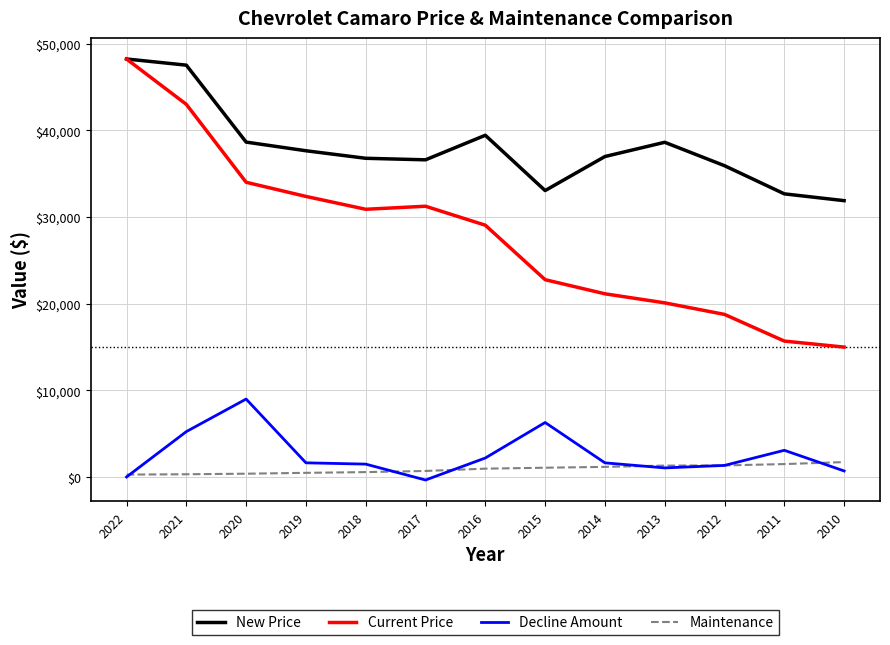

True or false: Maintenance has a value of 376 at 2020.

True